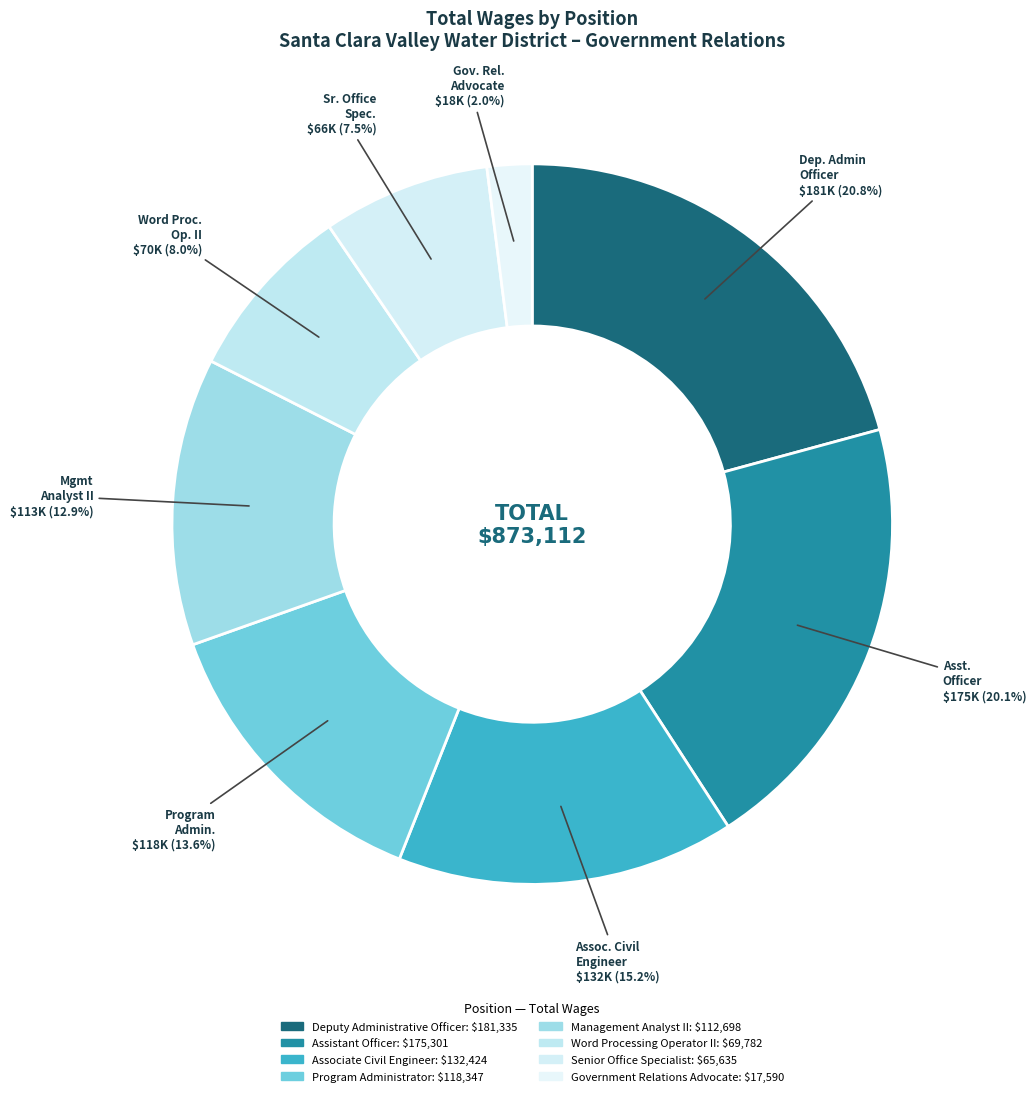

Approximately how many times larger is the value at Word Processing Operator II compared to Senior Office Specialist?

1.1